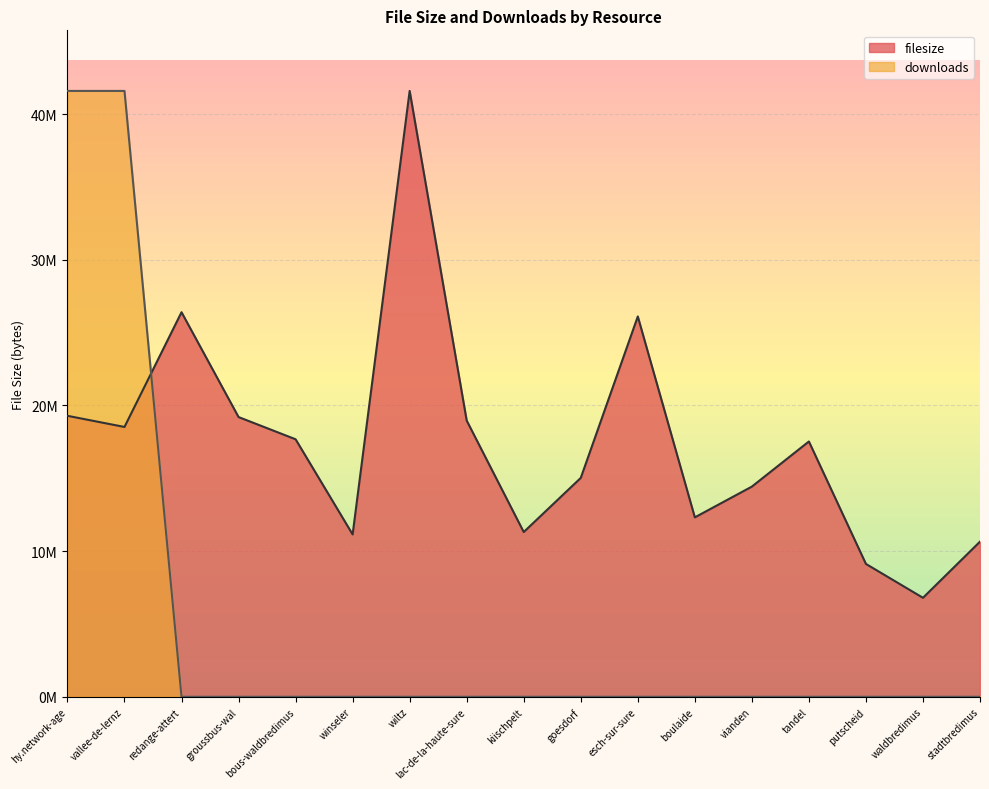

After their last crossing, which series has the higher values: downloads or filesize?

filesize